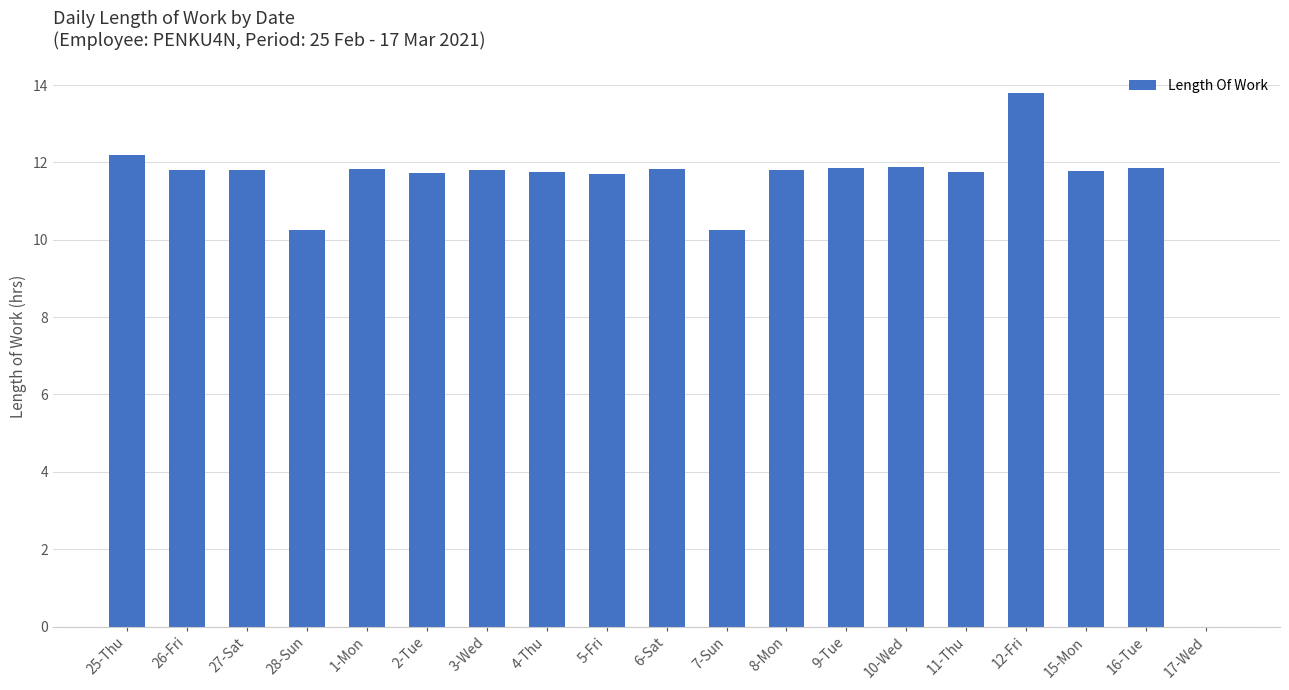

What is the ratio of the value at 10-Wed to the value at 27-Sat?

1.0